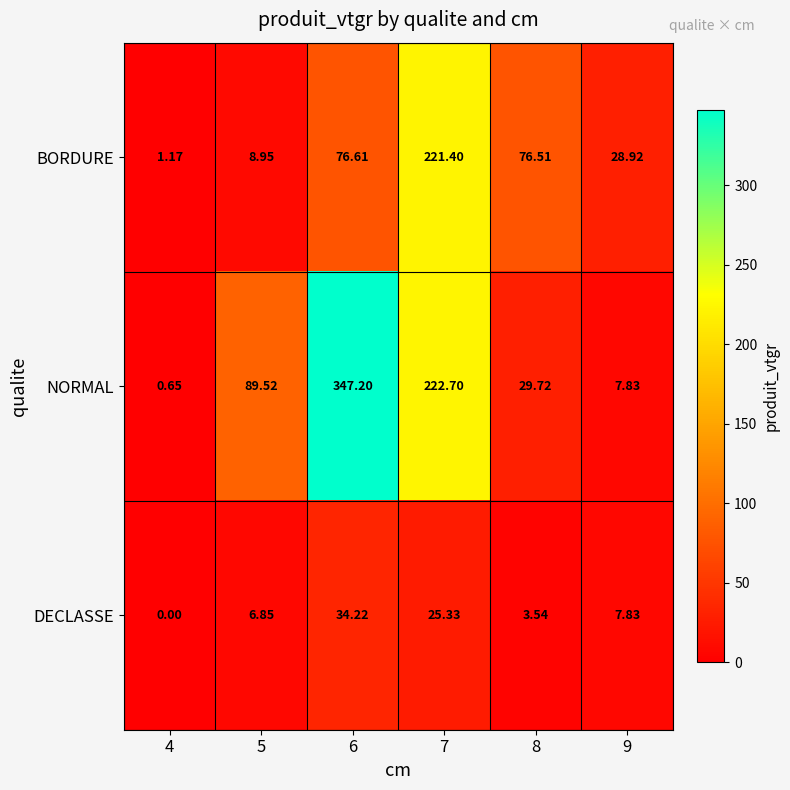

Count the number of data series in this chart.

3